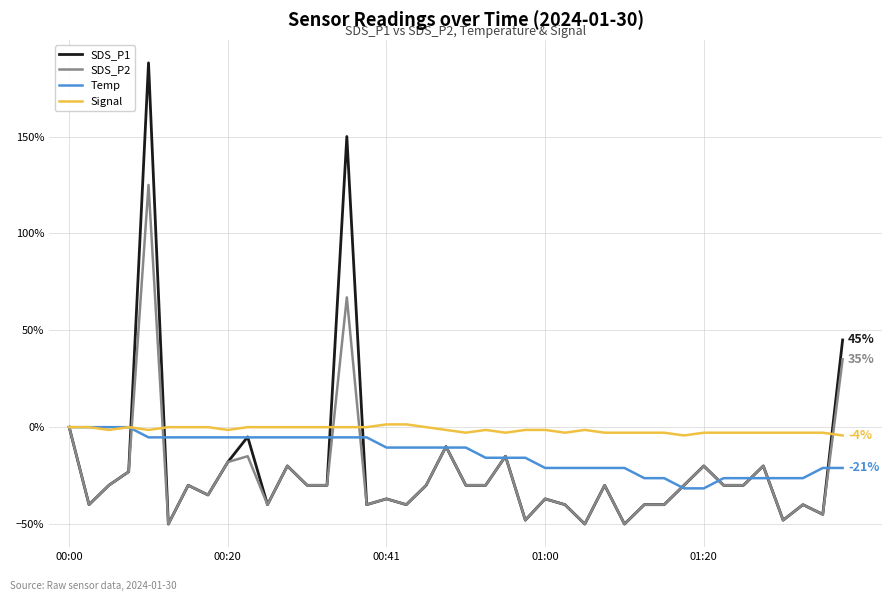

Does the chart display data point markers on the line(s)?

No